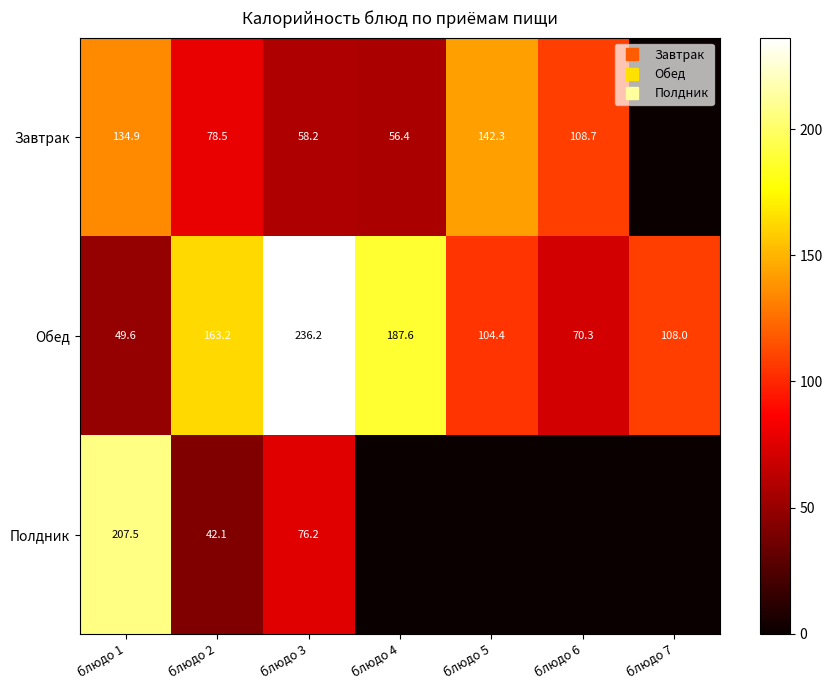

What is the difference between the second highest and second lowest values in the Обед series?

117.3